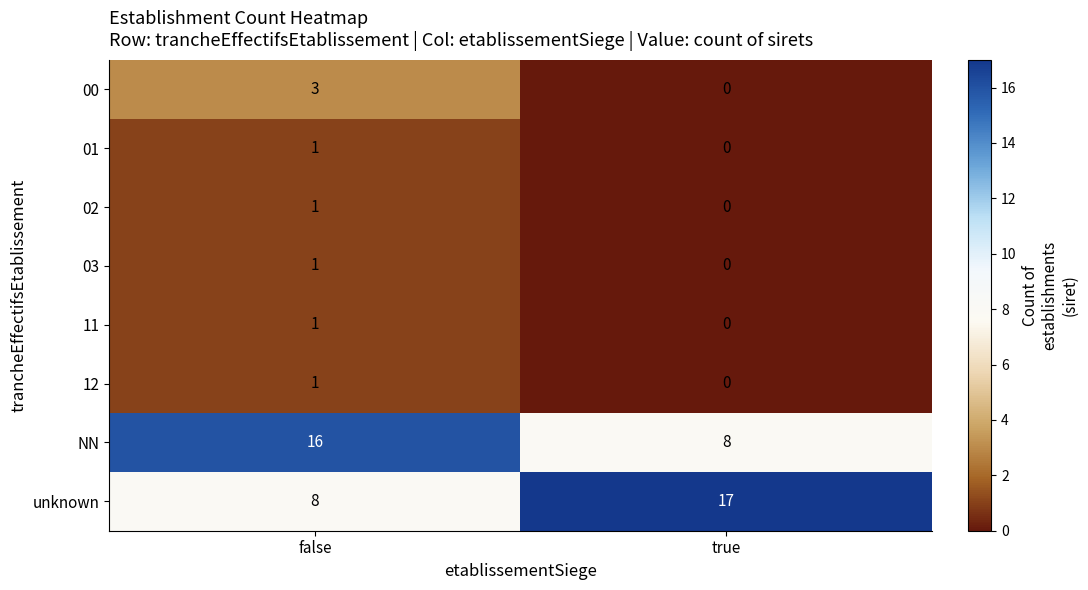

How many series are shown in this chart?

8